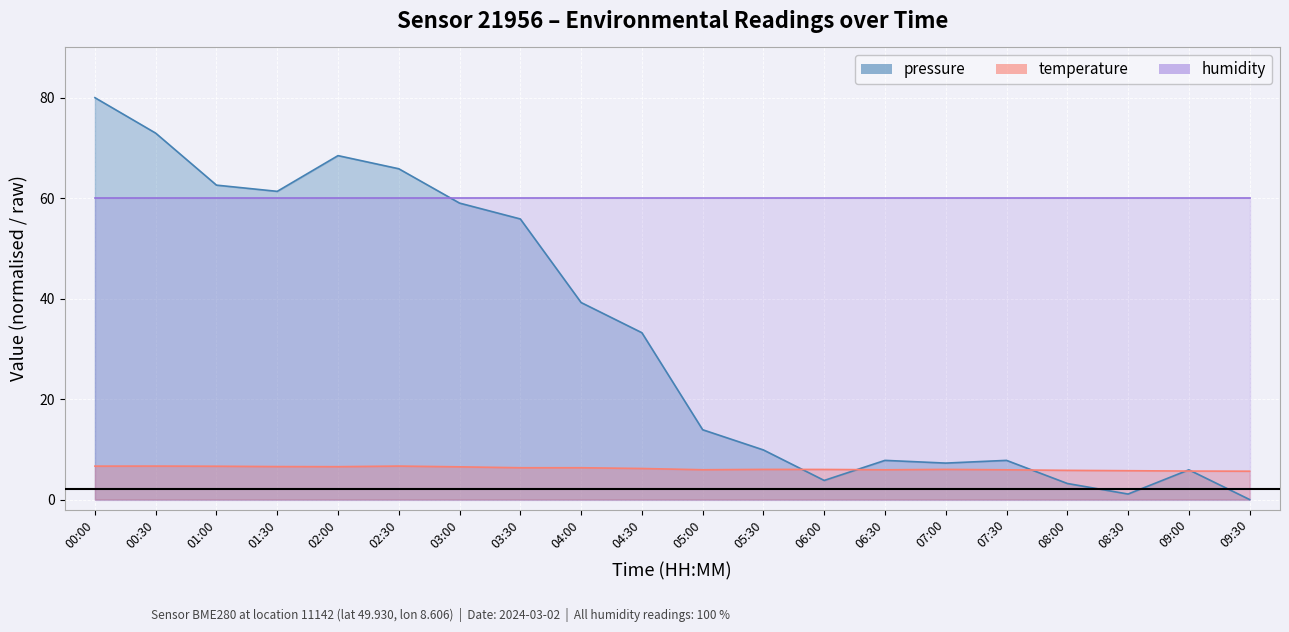

Which has a higher value, 08:30 or 05:30?

05:30